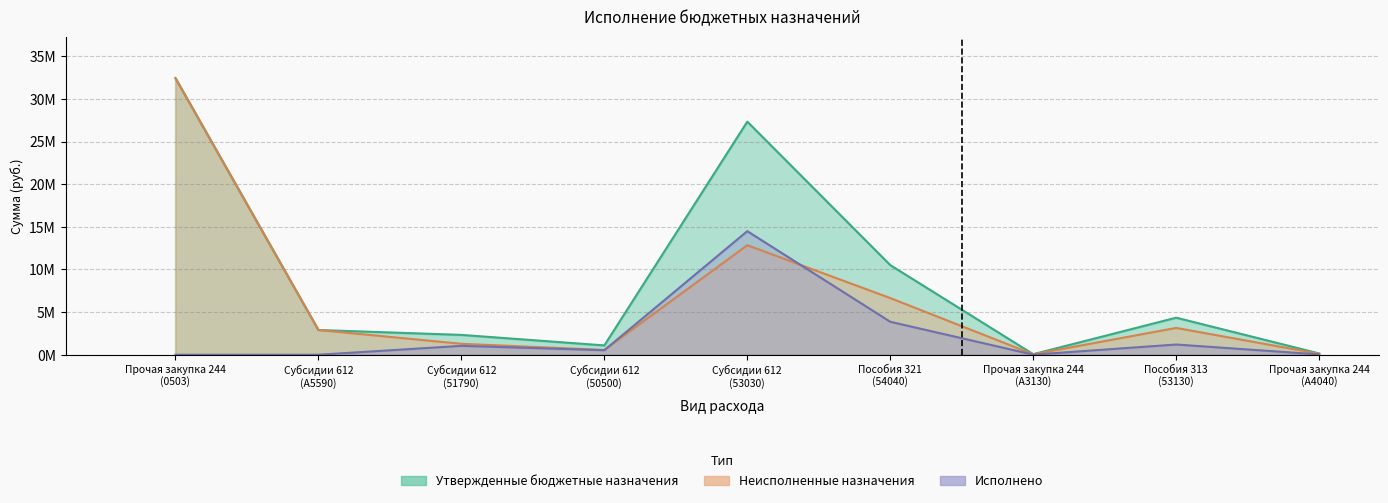

Where is Исполнено nearest to the value 7247653?

Пособия 321
(54040)